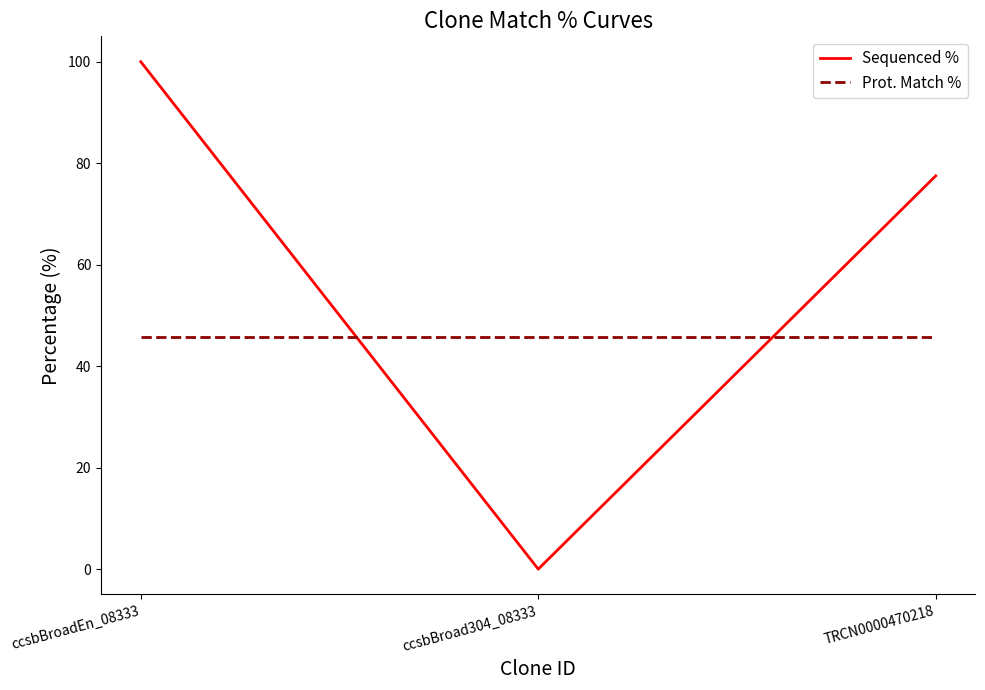

What is the sum of the Prot. Match % values at ccsbBroad304_08333 and TRCN0000470218?

91.4